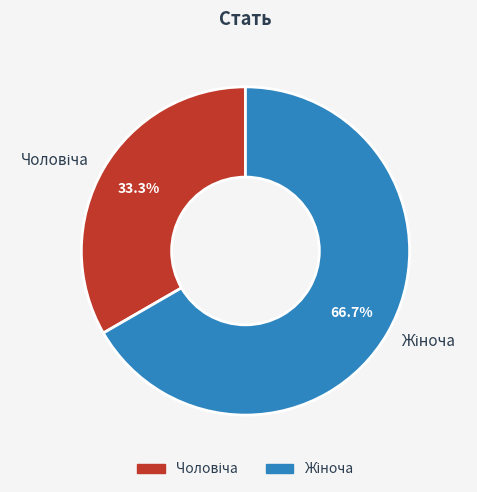

Is there a majority slice in this chart?

Yes